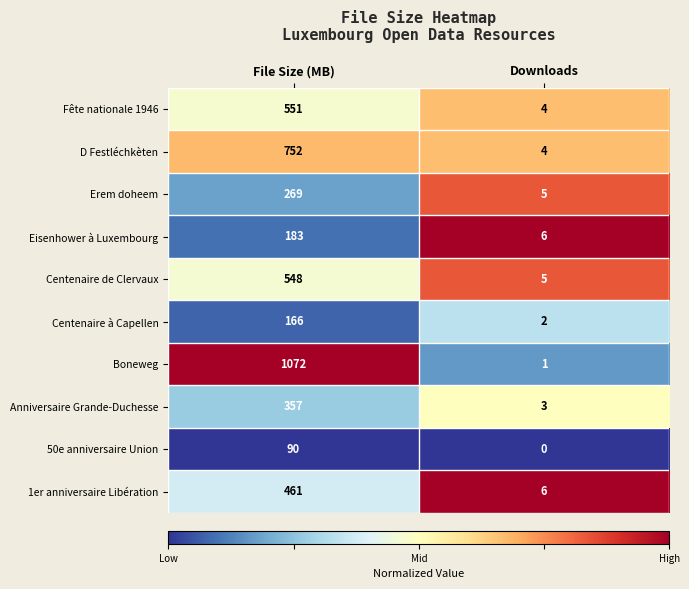

What is the maximum value for Boneweg?

1072